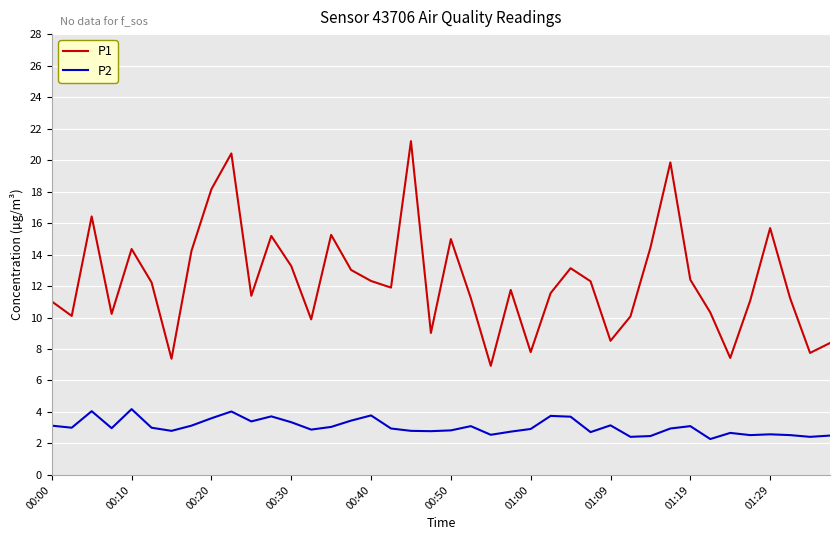

What is the difference between the maximum and minimum values in the P1 series?

14.3